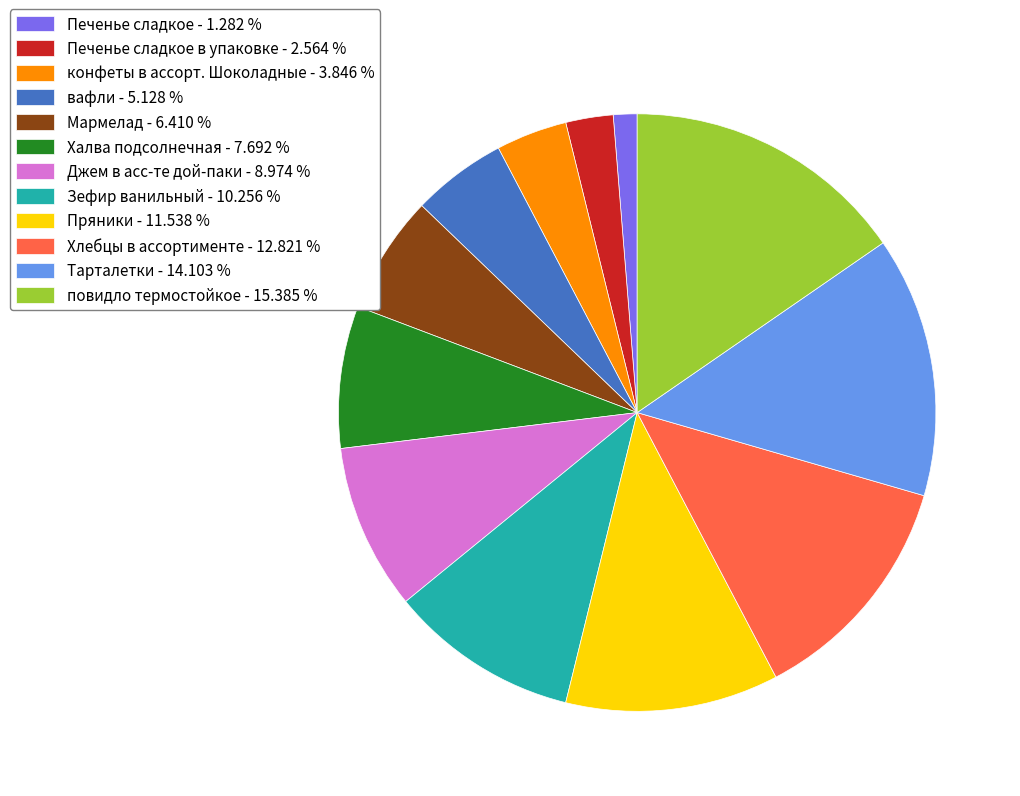

Which category has the smallest portion of the pie?

Печенье сладкое - 1.282 %